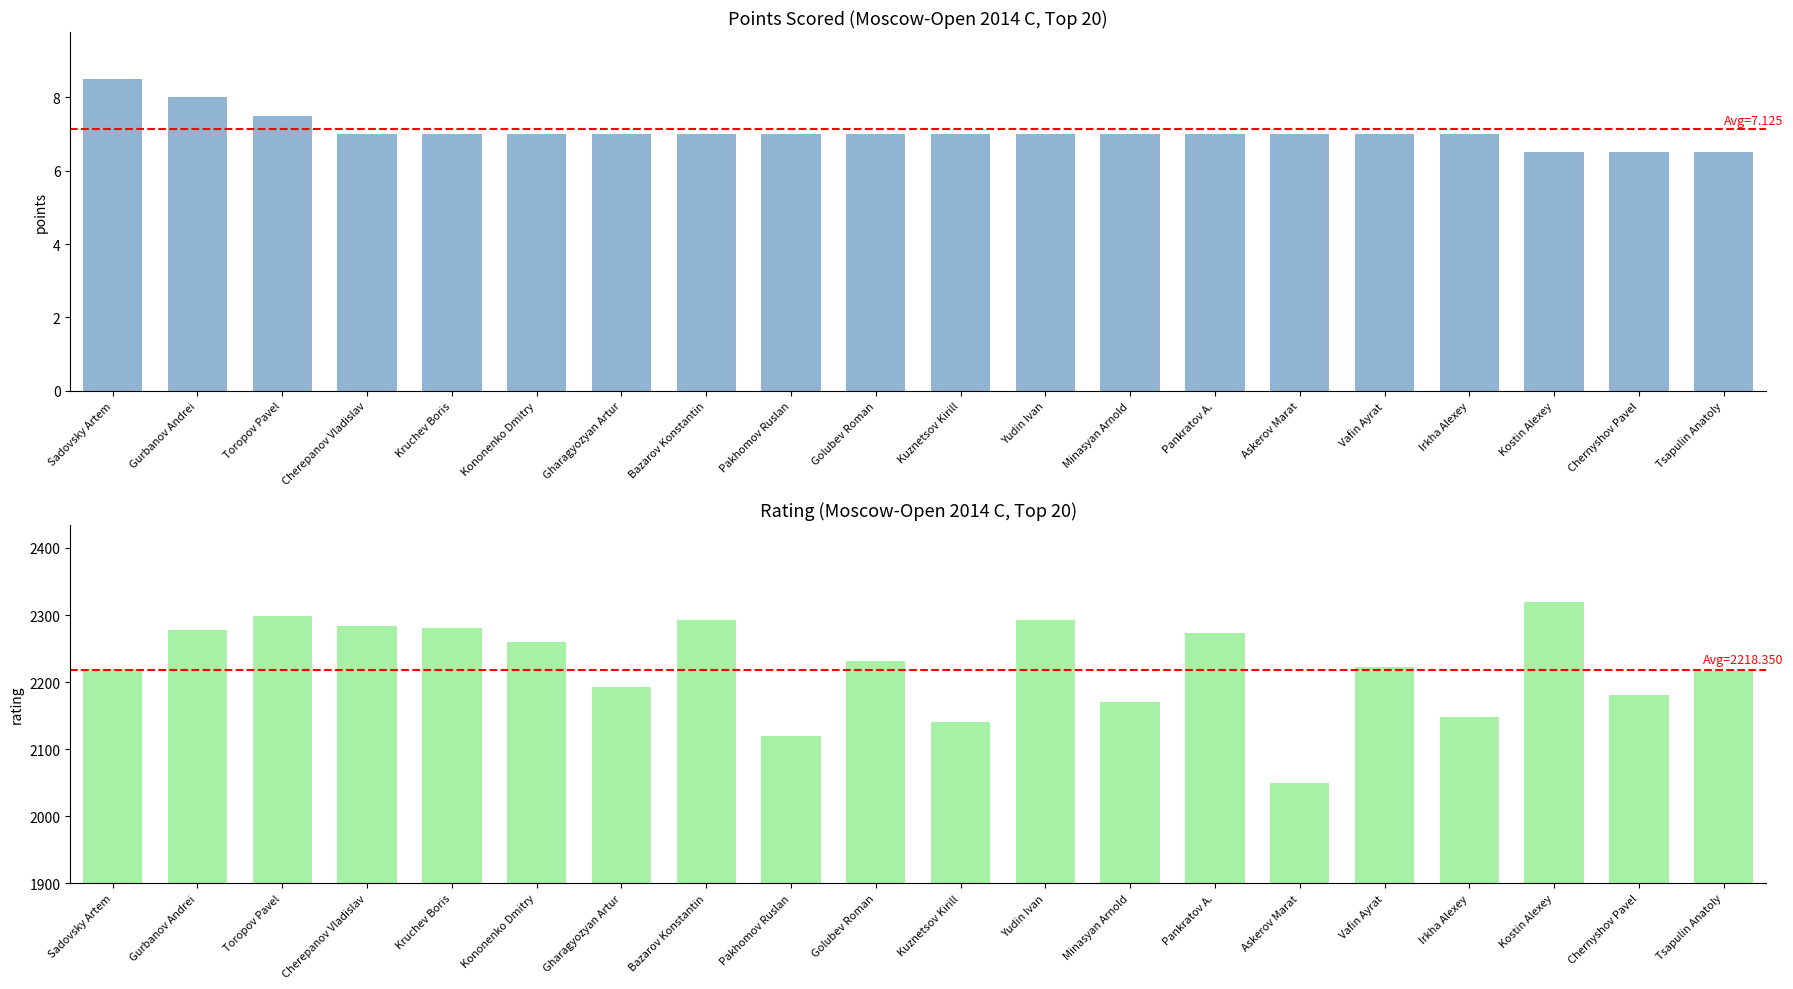

Which series has the widest spread of values?

Rating